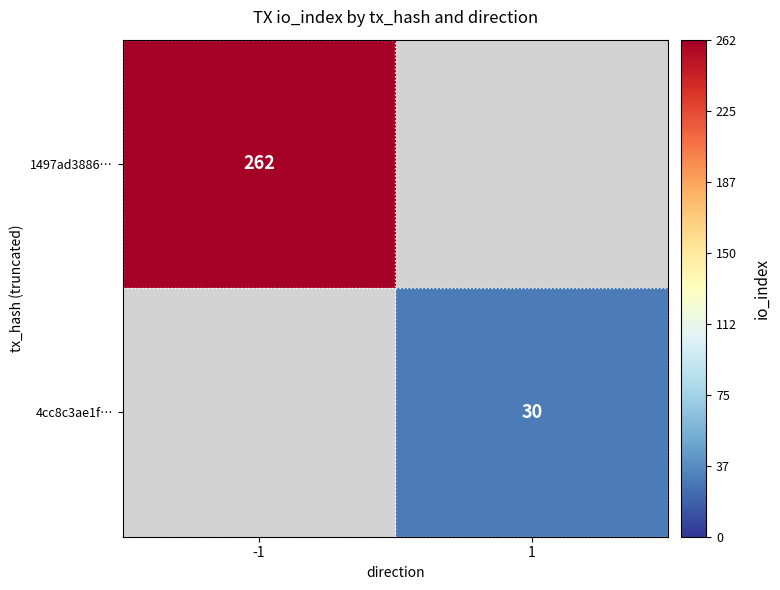

Is it true that 1497ad3886… equals 262 at -1?

True